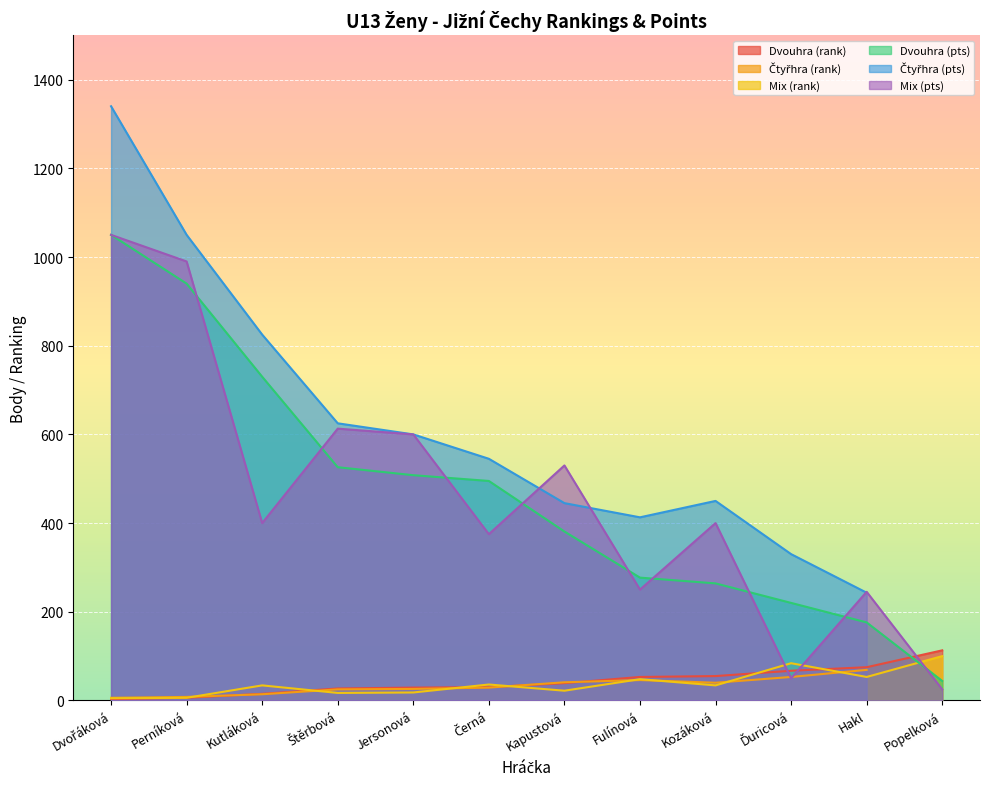

Is it true that Dvouhra (pts) equals 176 at Hakl?

True